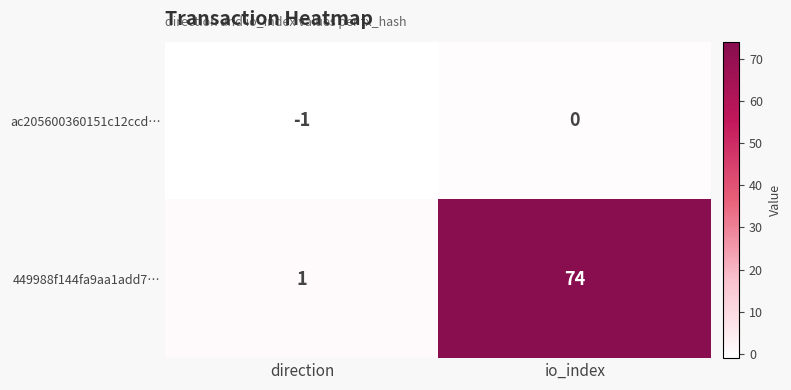

Rank the series at direction from highest to lowest value.

449988f144fa9aa1add7…, ac205600360151c12ccd…